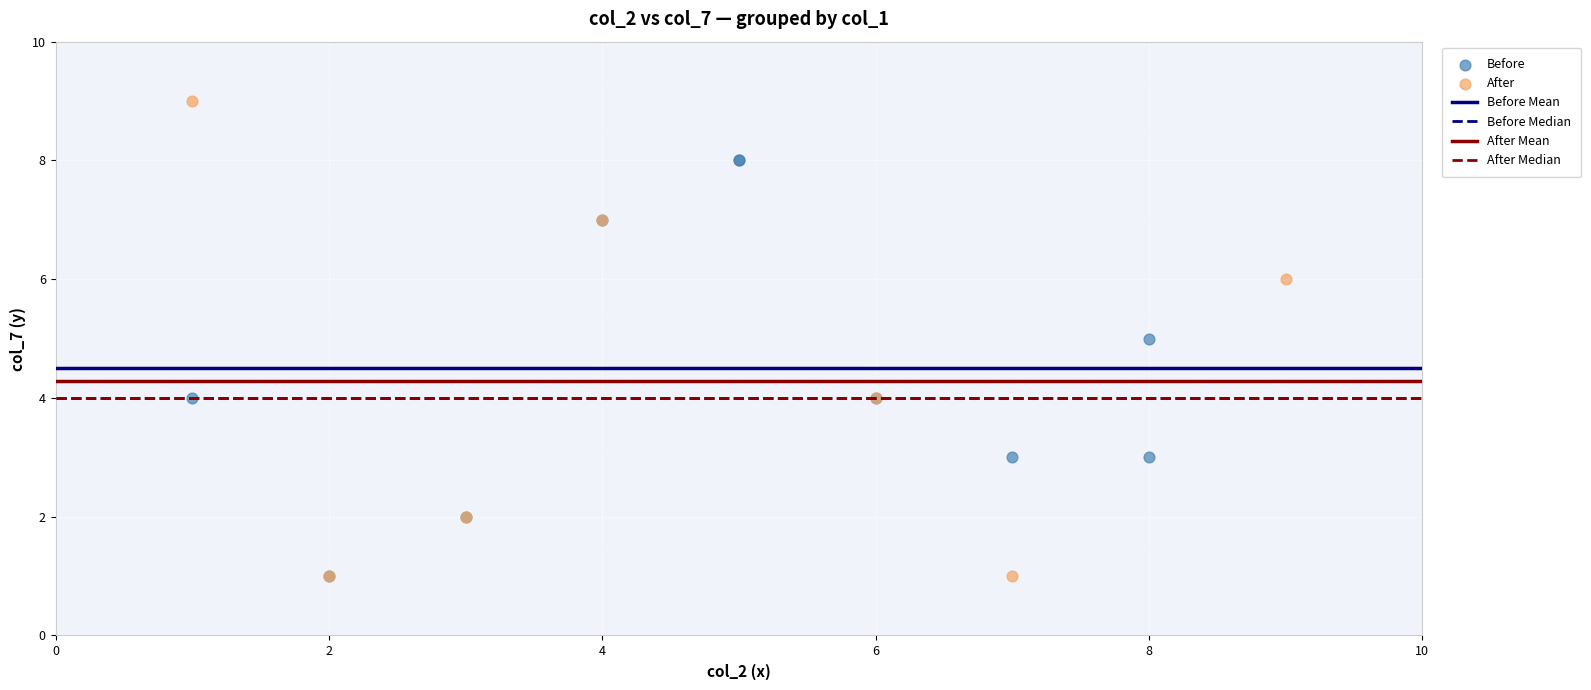

Which series reaches the maximum Y coordinate?

After